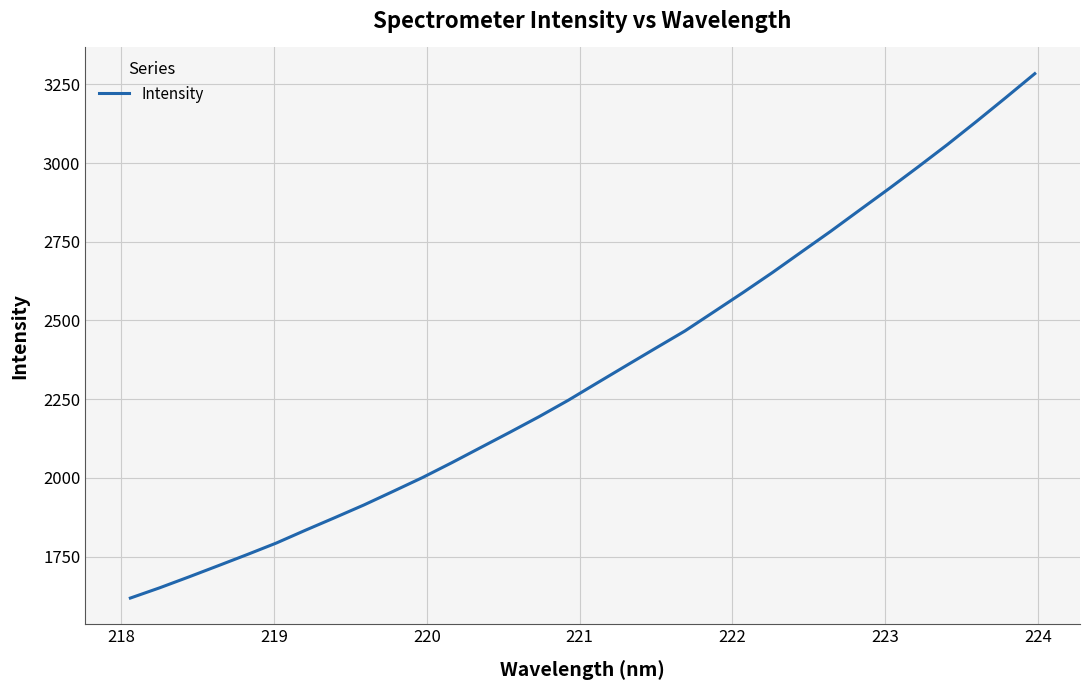

What is the difference between the maximum and minimum values?

1665.3